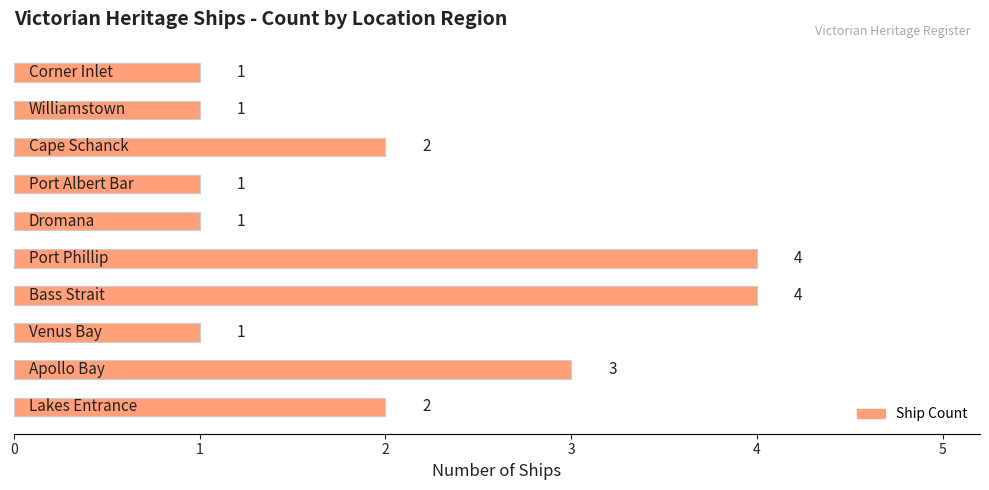

What is the sum of all values?

20